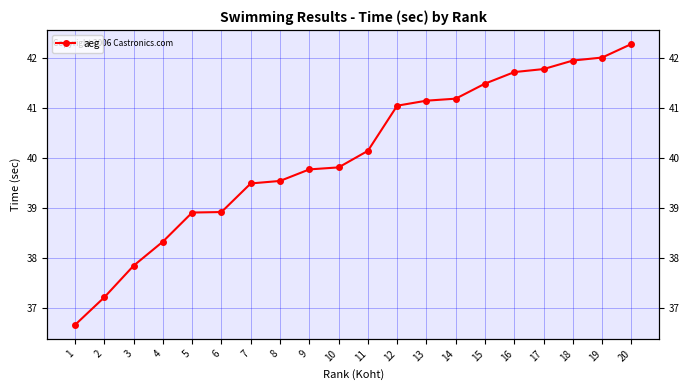

Which has a higher value, 11 or 14?

14